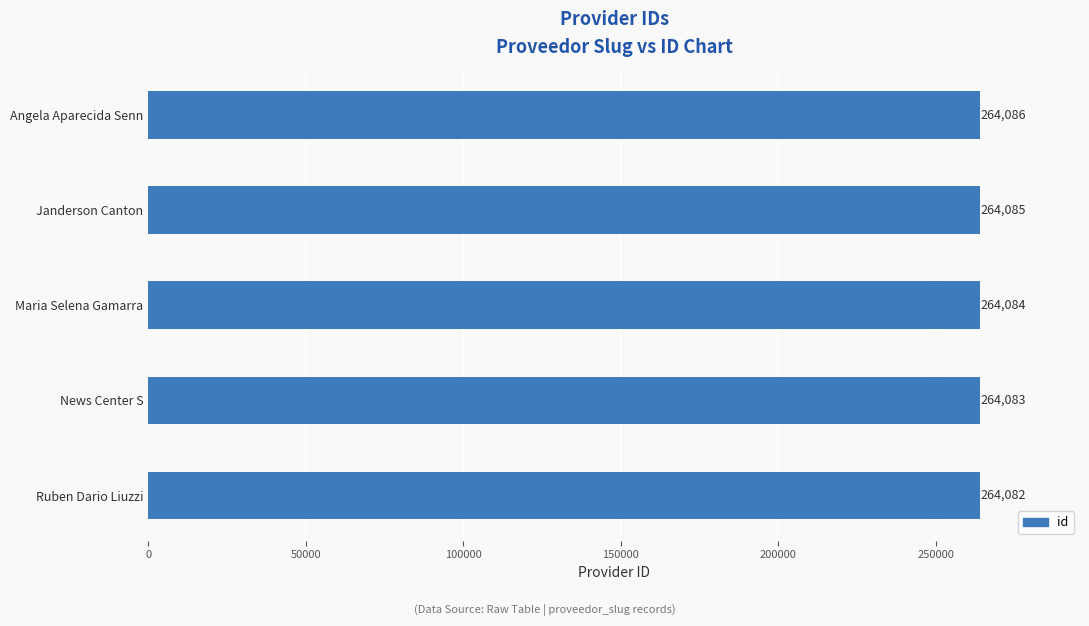

True or false: the data shows 264086 at Angela Aparecida Senn.

True